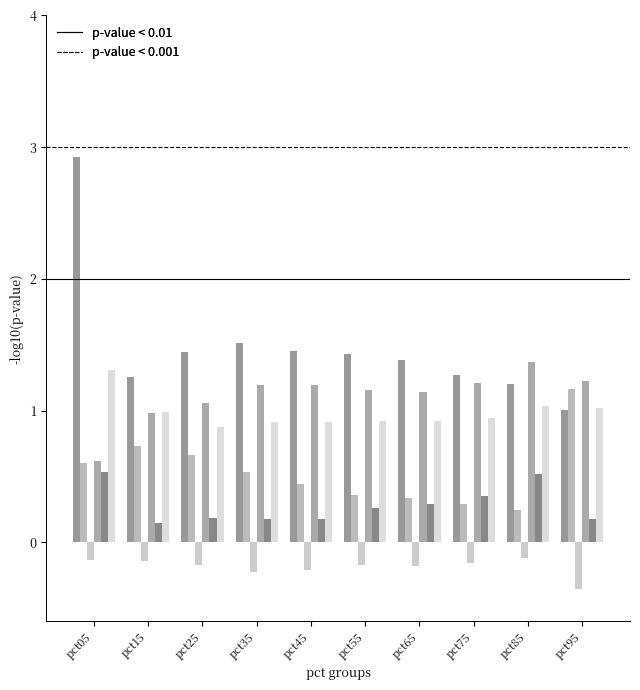

Is it true that Jan equals 0.7 at pct95?

False